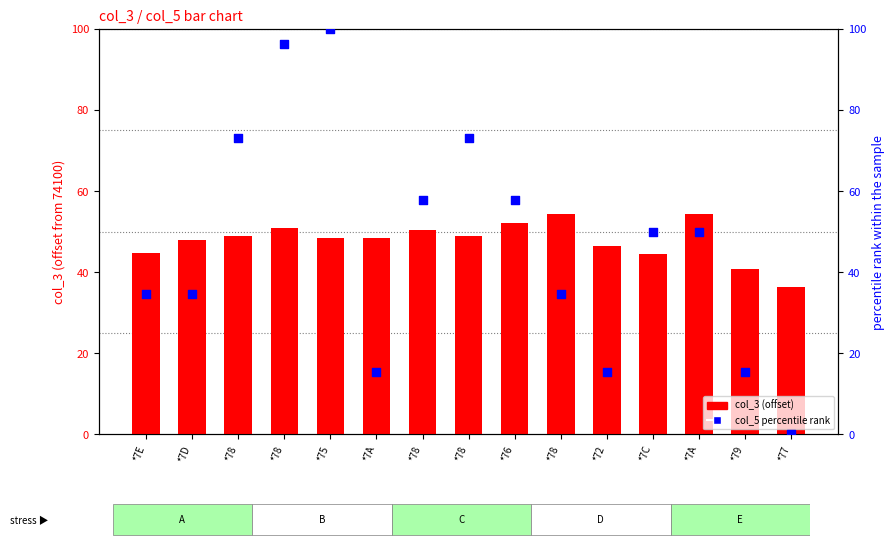

At which category is the sum across all series the highest?

*75